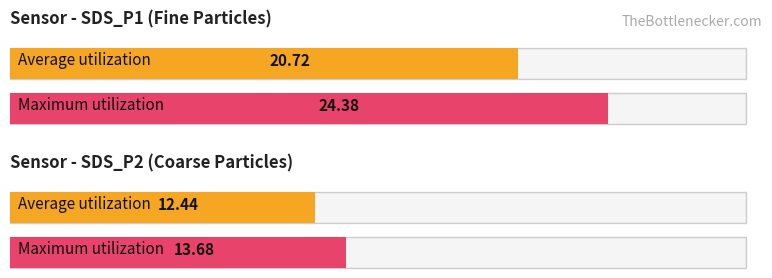

How many bars are there in each group?

2